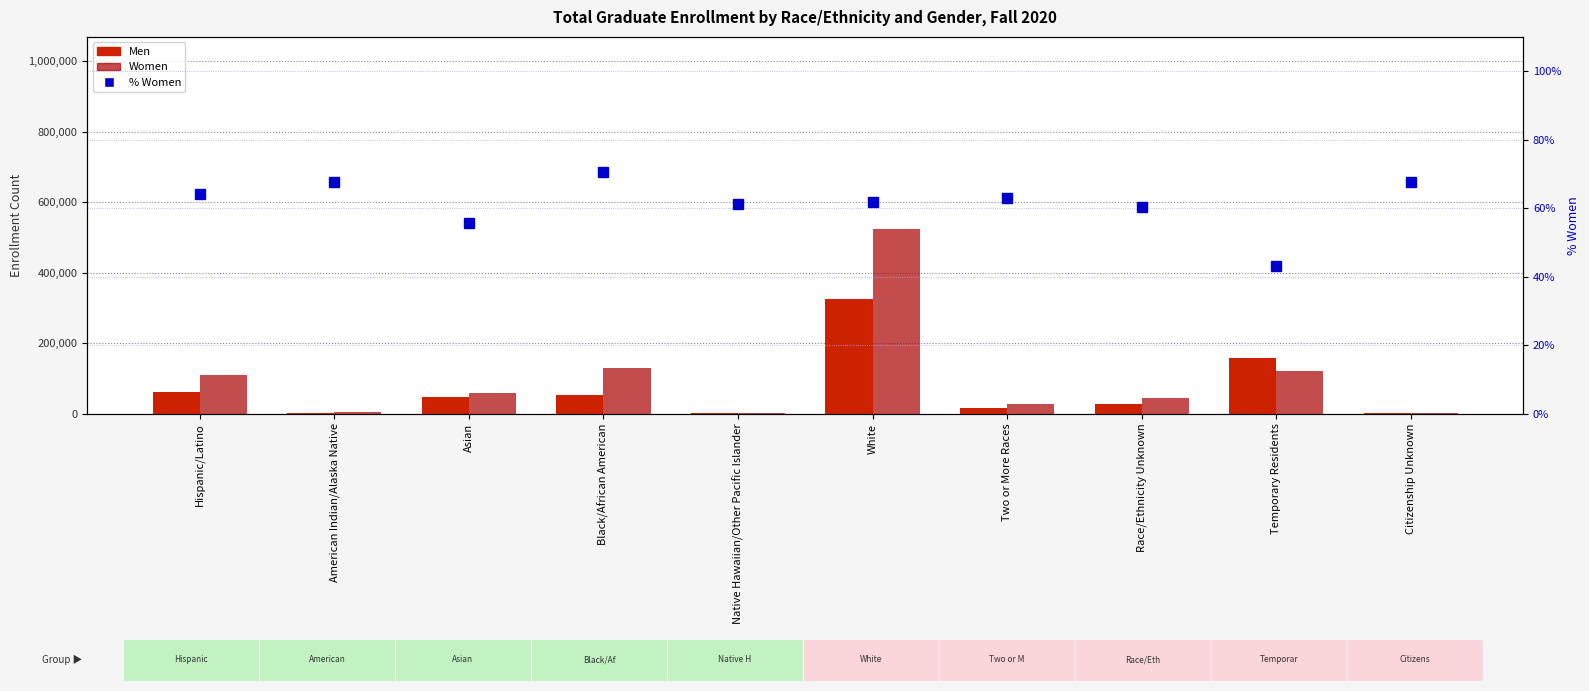

Which series has the largest total across all categories?

Women